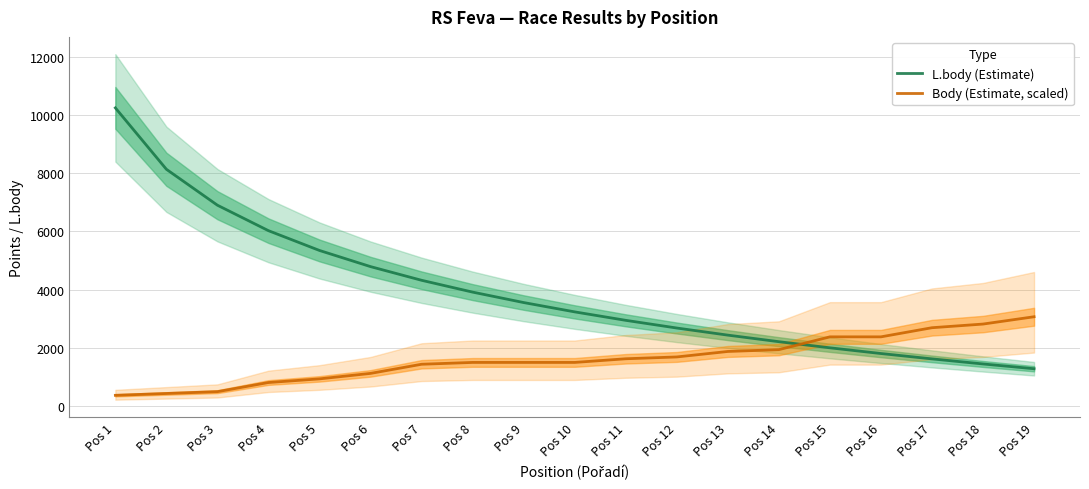

At which label does L.body (Estimate) first exceed 3239?

Pos 1